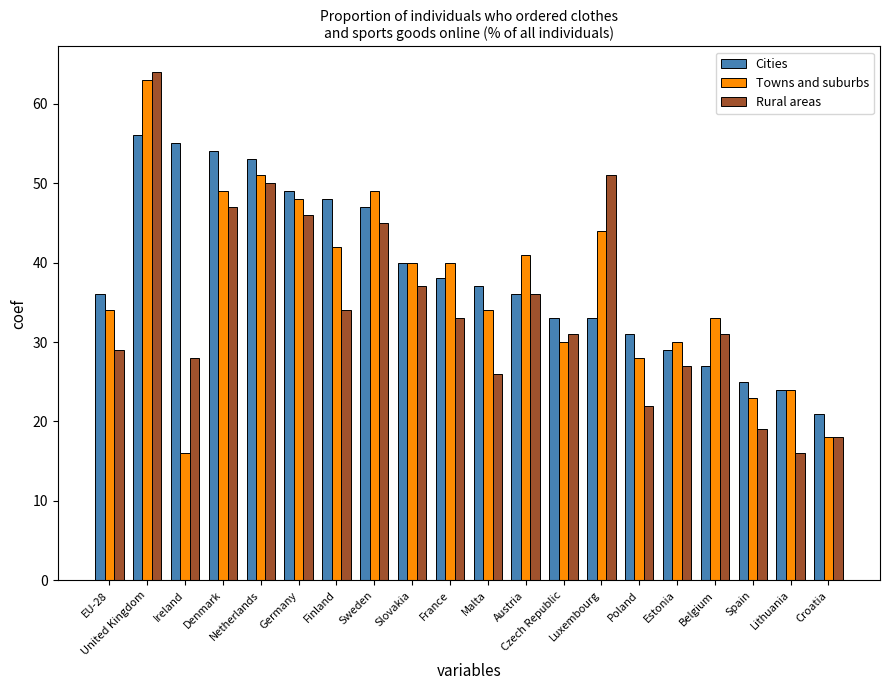

What is the sum of all Cities values?

772